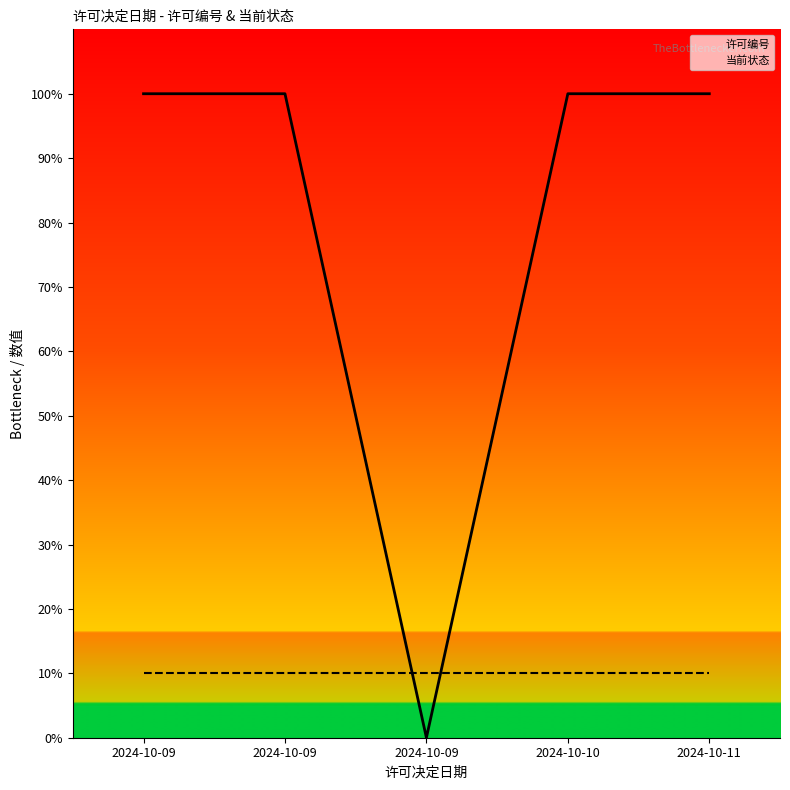

Is this an area chart (filled region under the line)?

No